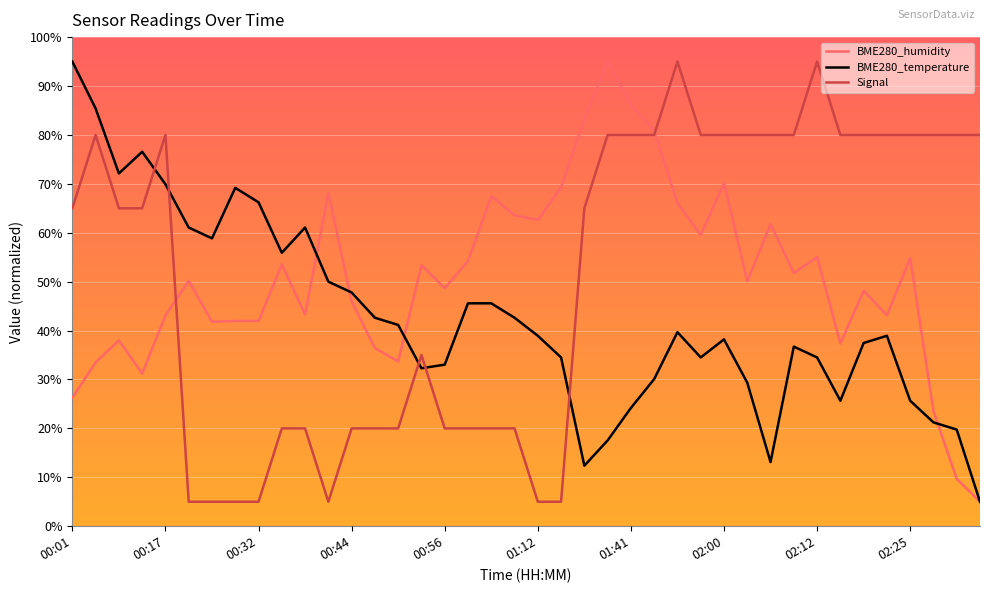

What are all the series names shown in the legend?

BME280_humidity, BME280_temperature, Signal